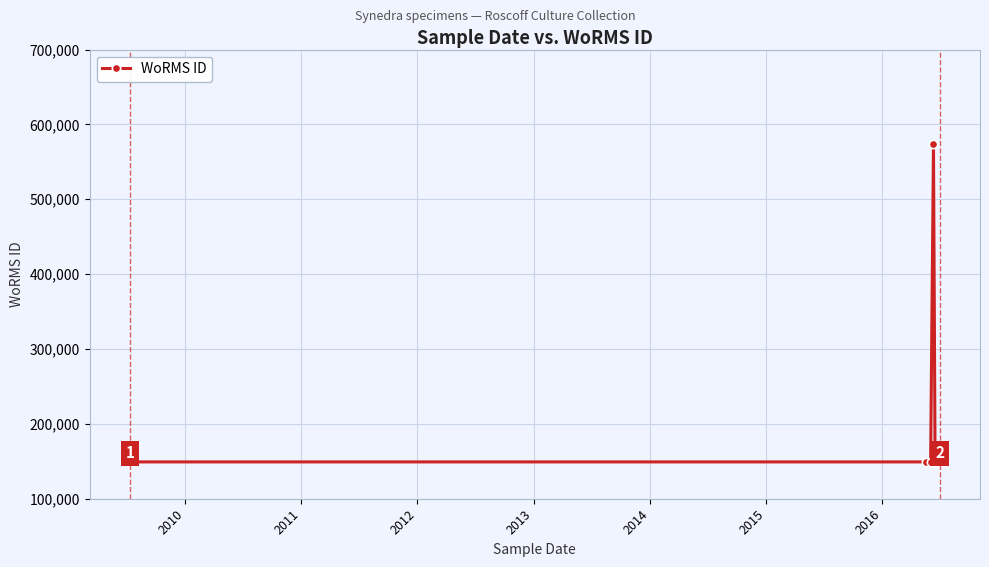

What is the sum of all values?

1319540